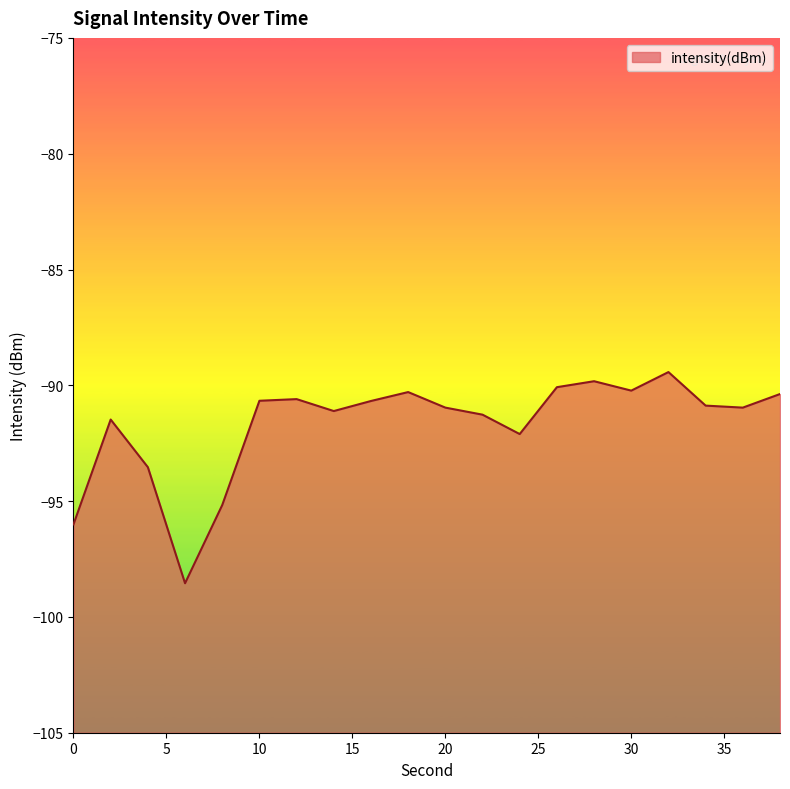

How many data points does each series have?

20